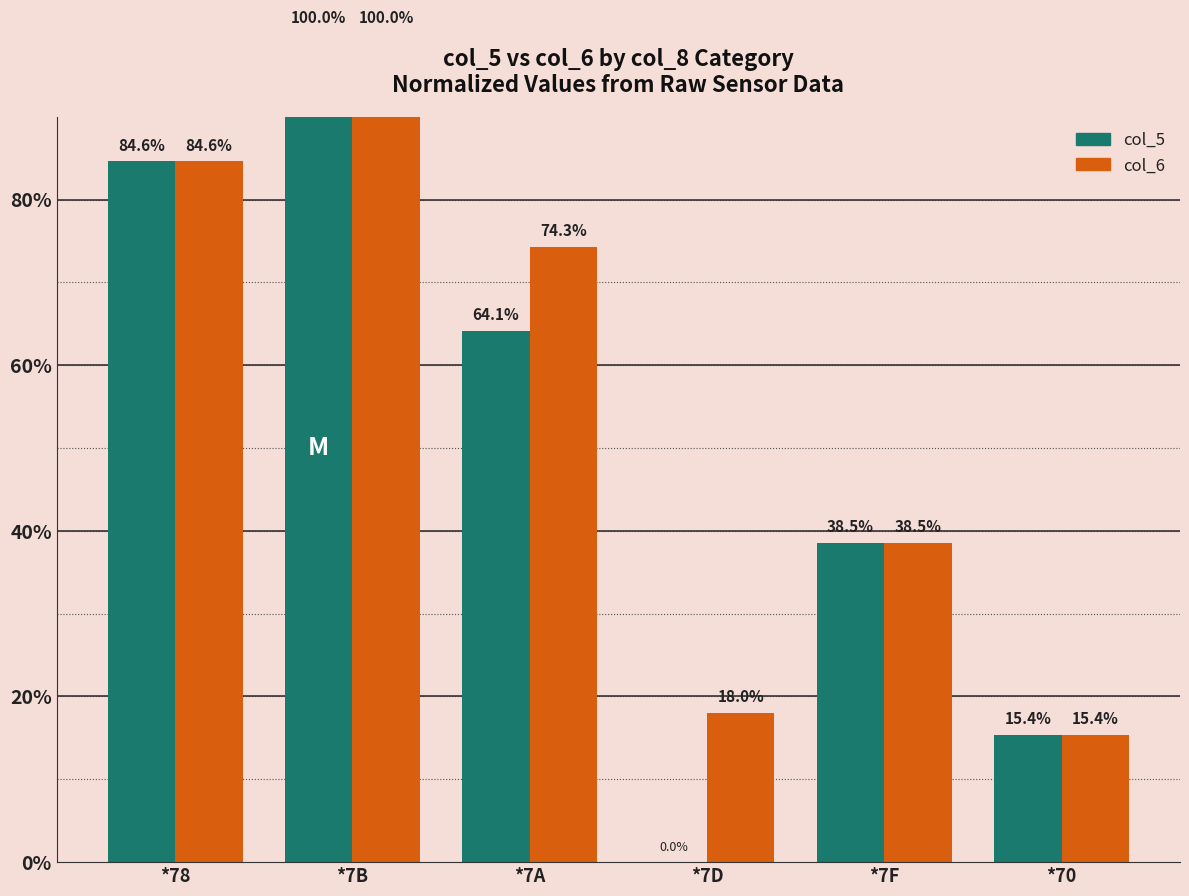

What is the difference between the maximum and minimum values in the col_5 series?

100.0